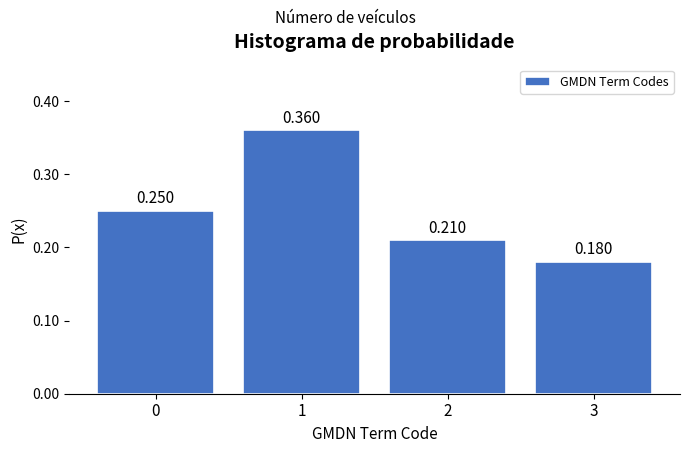

How many bars are there in total?

4